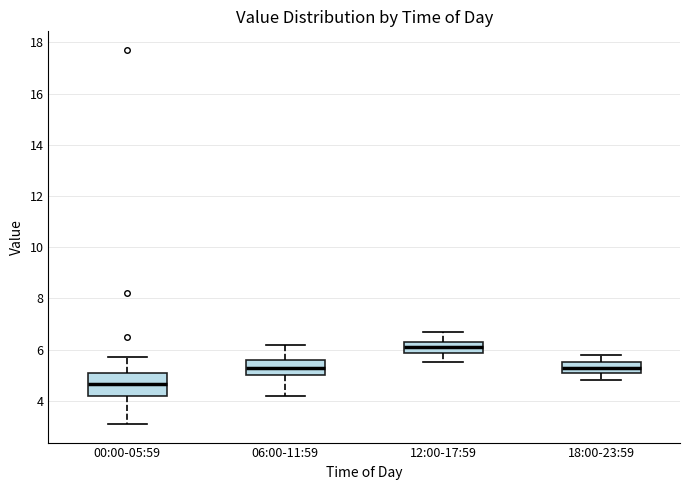

Which box's median line is the lowest?

00:00-05:59